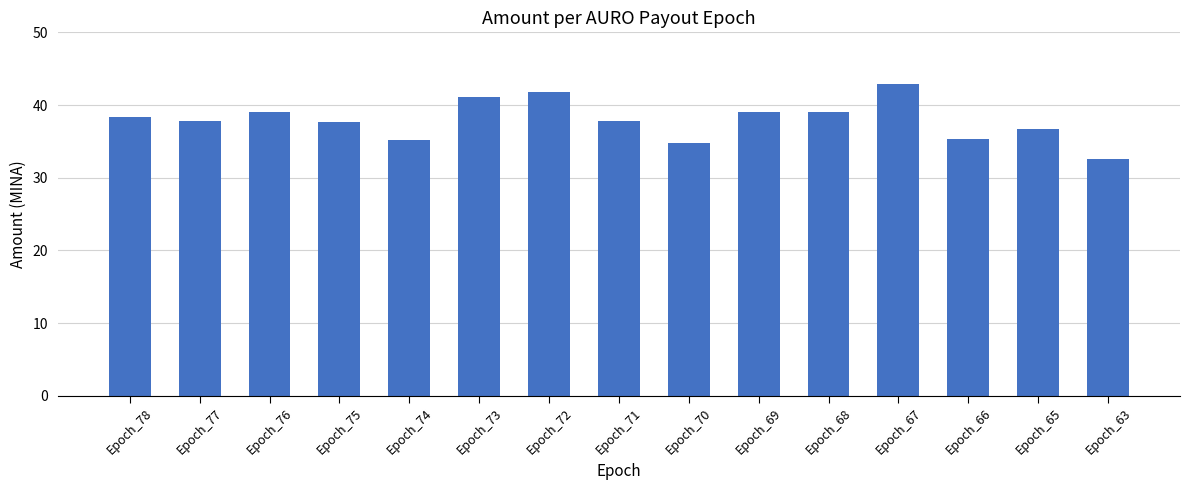

What value does the data have at Epoch_69?

39.0